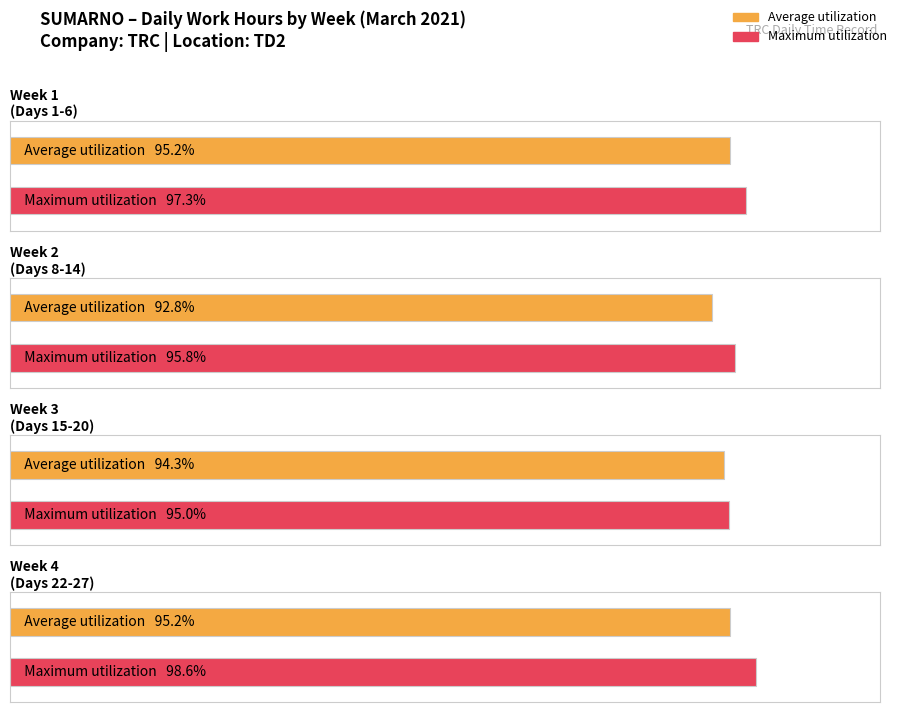

How many bars are there in each group?

2